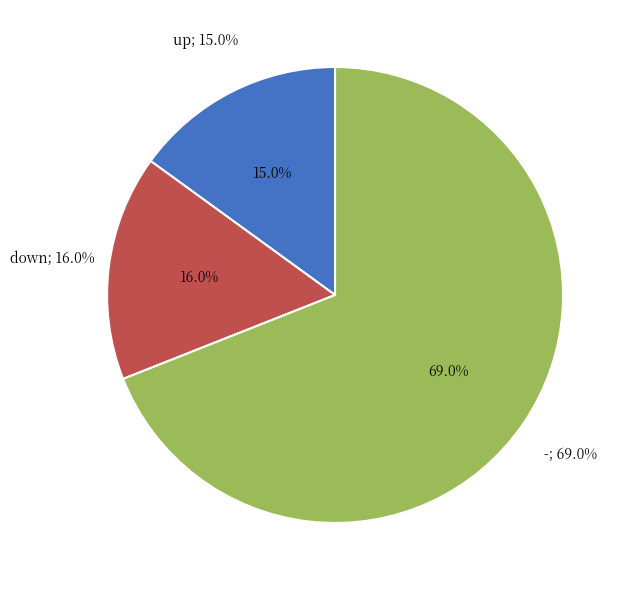

Rank the categories by value from highest to lowest.

-, down, up